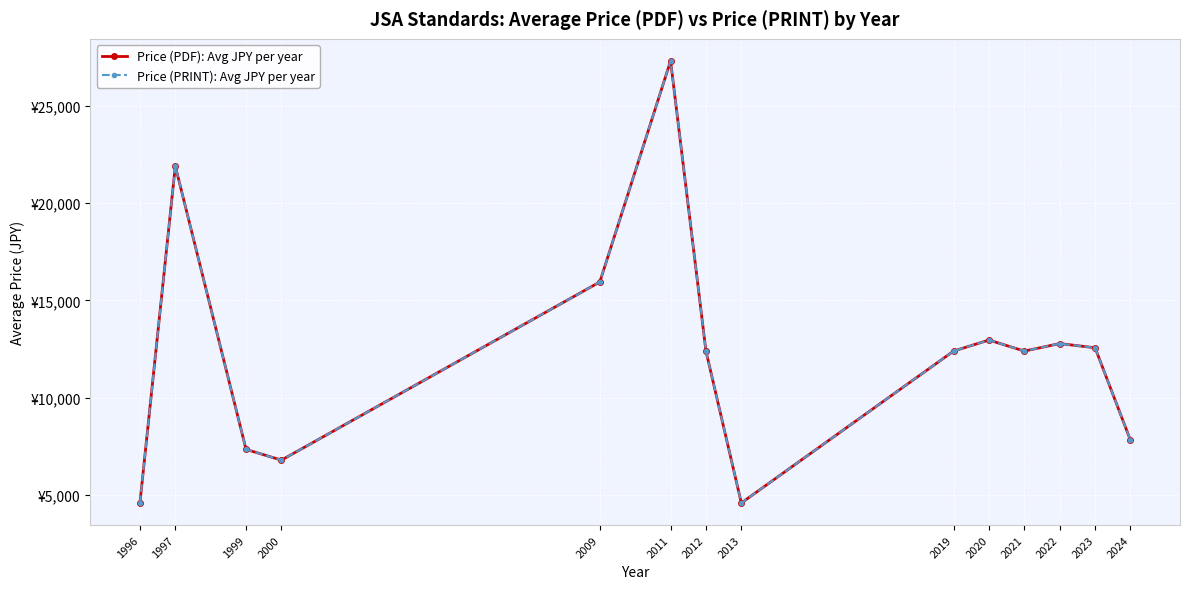

Which series changed the most between 2013 and 2024?

Price (PDF): Avg JPY per year